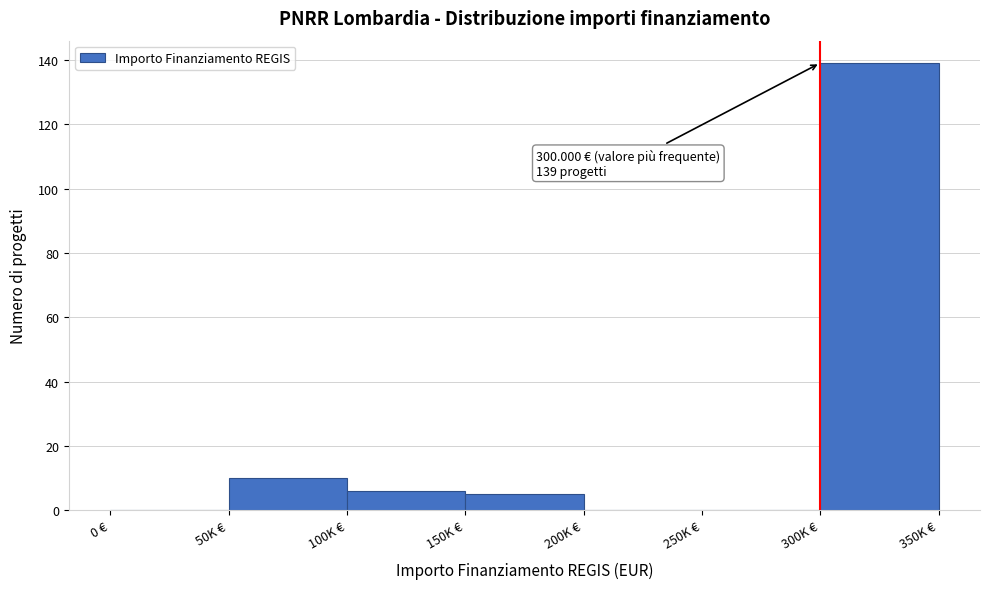

Reading left to right, extract all data points from this chart.

0 €=0	50K €=10	100K €=6	150K €=5	200K €=0	250K €=0	300K €=139